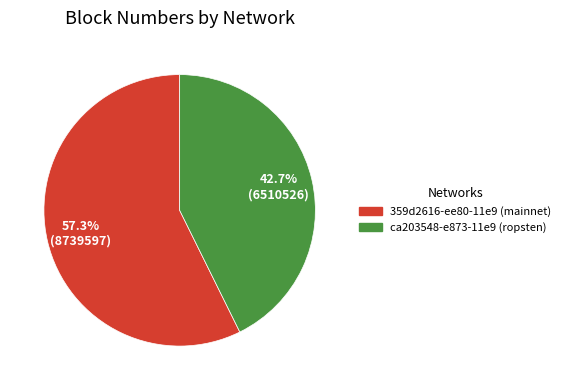

Rank the categories by value from highest to lowest.

359d2616-ee80-11e9 (mainnet), ca203548-e873-11e9 (ropsten)